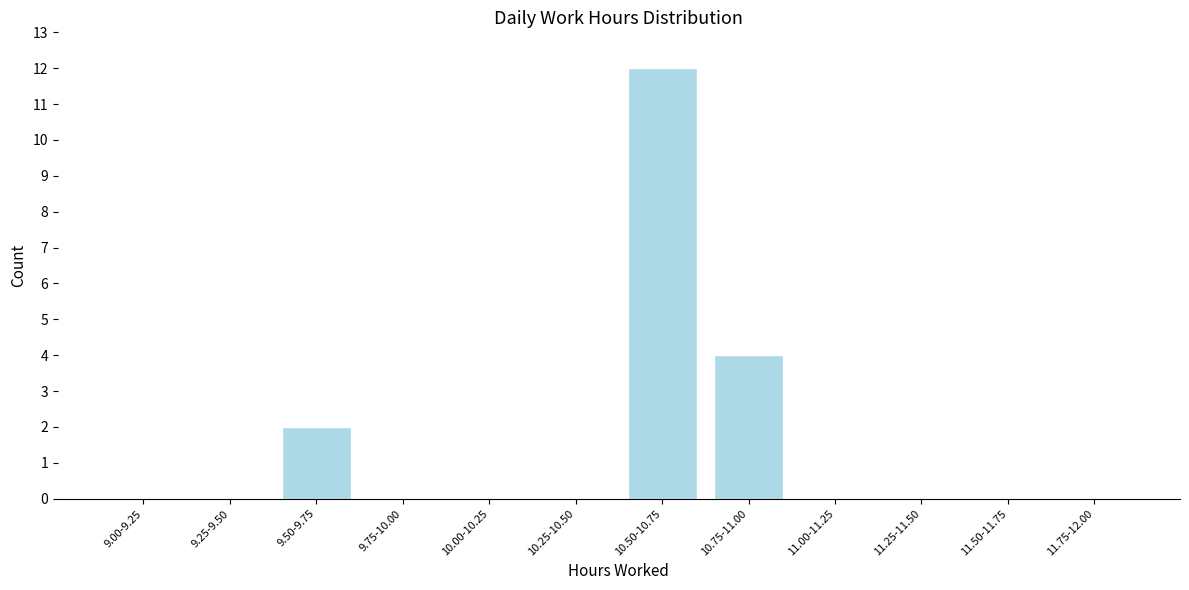

Reading right to left, list all the values displayed in this chart.

11.75-12.00=0	11.50-11.75=0	11.25-11.50=0	11.00-11.25=0	10.75-11.00=4	10.50-10.75=12	10.25-10.50=0	10.00-10.25=0	9.75-10.00=0	9.50-9.75=2	9.25-9.50=0	9.00-9.25=0